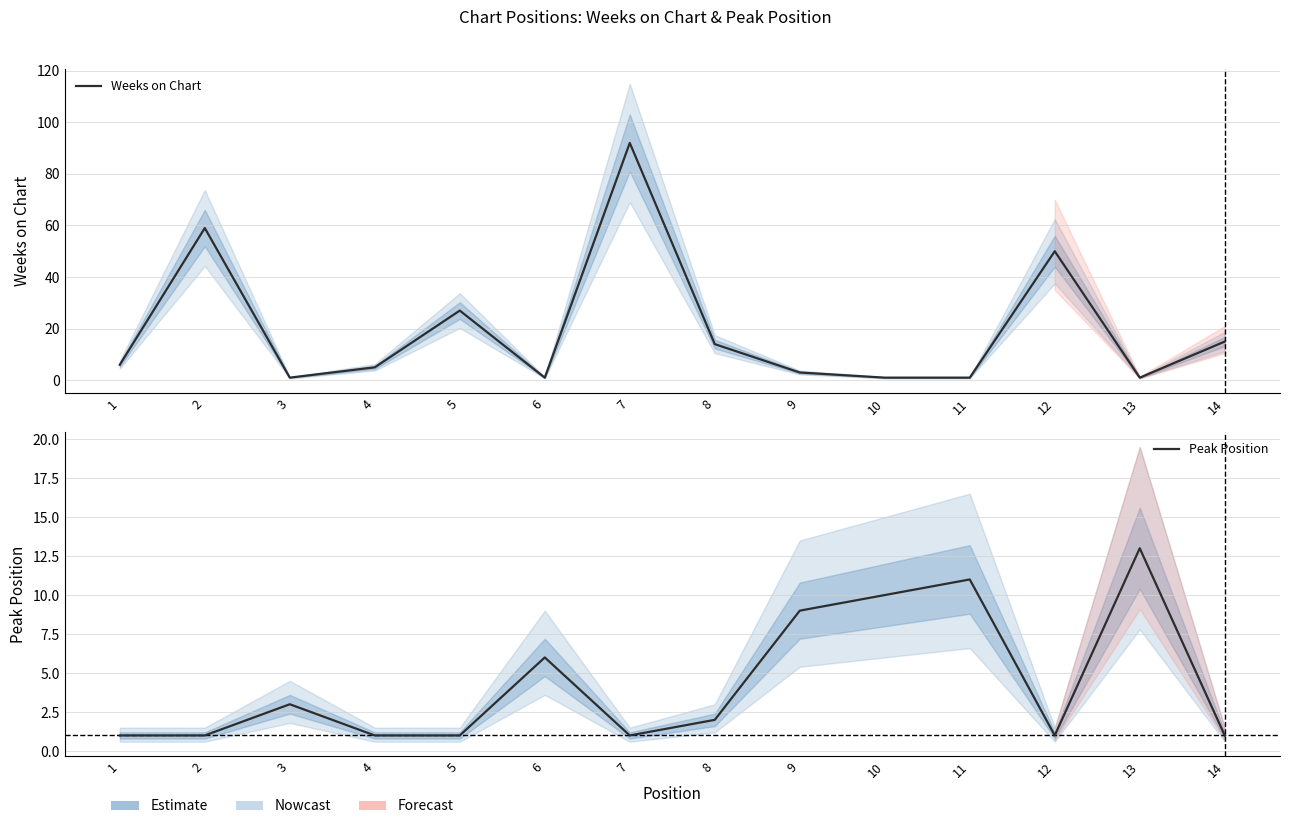

Reading right to left, list all the values displayed in this chart.

Weeks on Chart: 15	1	50	1	1	3	14	92	1	27	5	1	59	6
Peak Position: 1	13	1	11	10	9	2	1	6	1	1	3	1	1